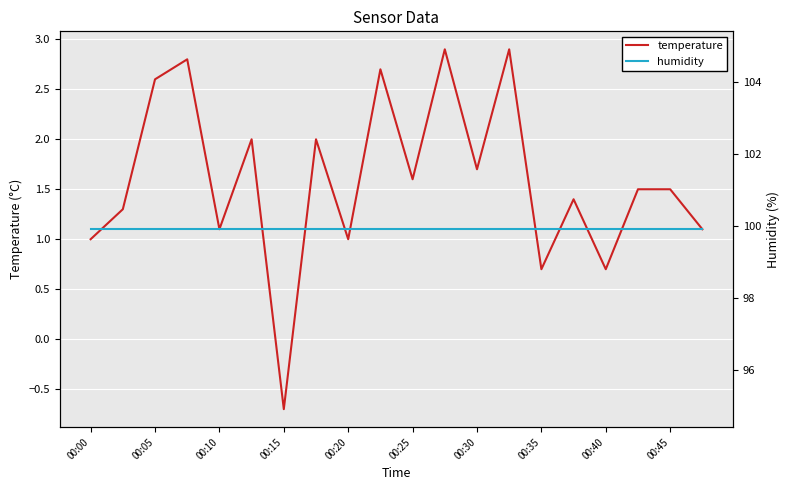

What is the value of the humidity point at the 8th from the left?

99.9